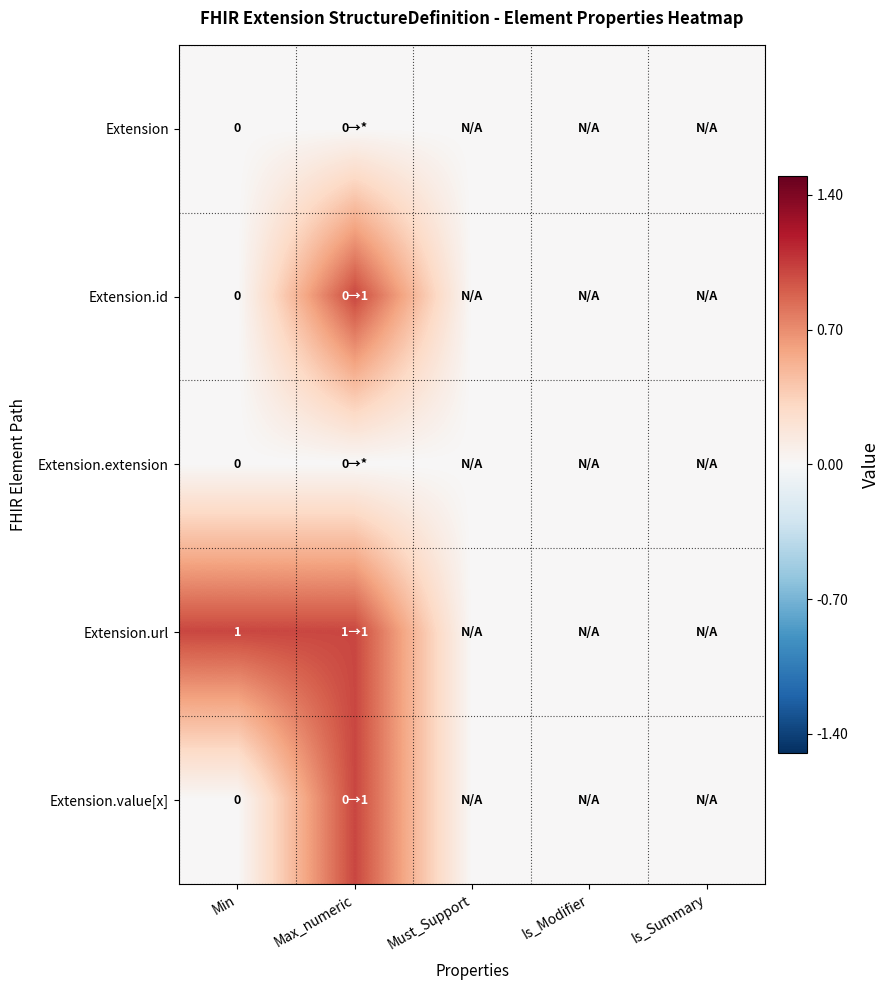

Is it true that Extension.id equals 0 at Min?

True